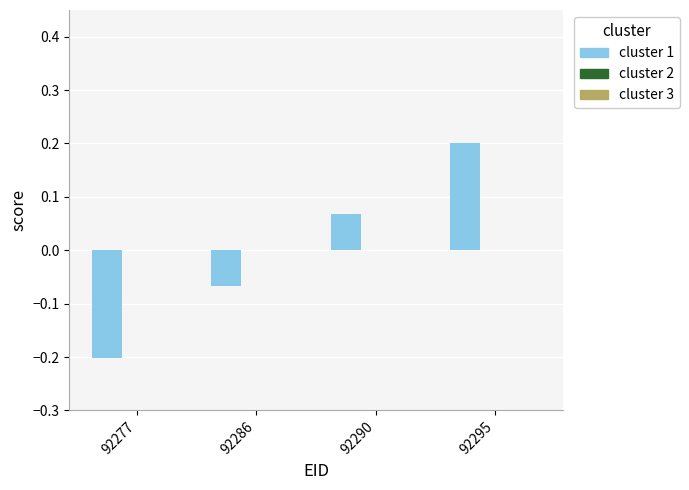

Rank the categories by value from lowest to highest.

92277, 92286, 92290, 92295